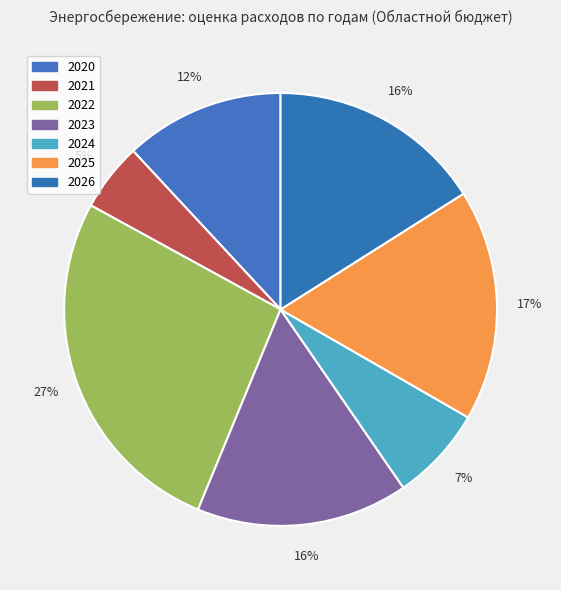

Count the number of slices in the pie.

7